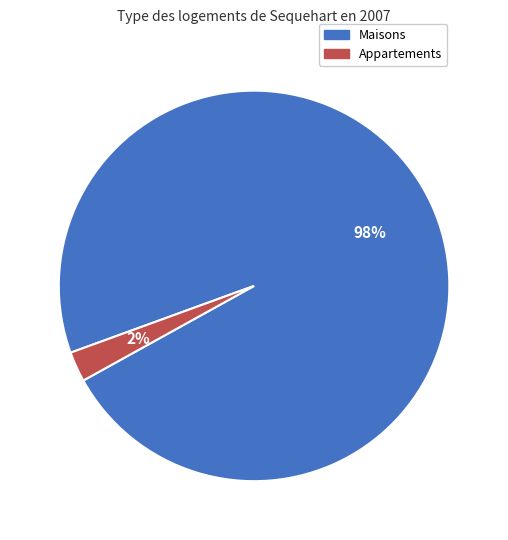

Is there a majority slice in this chart?

Yes